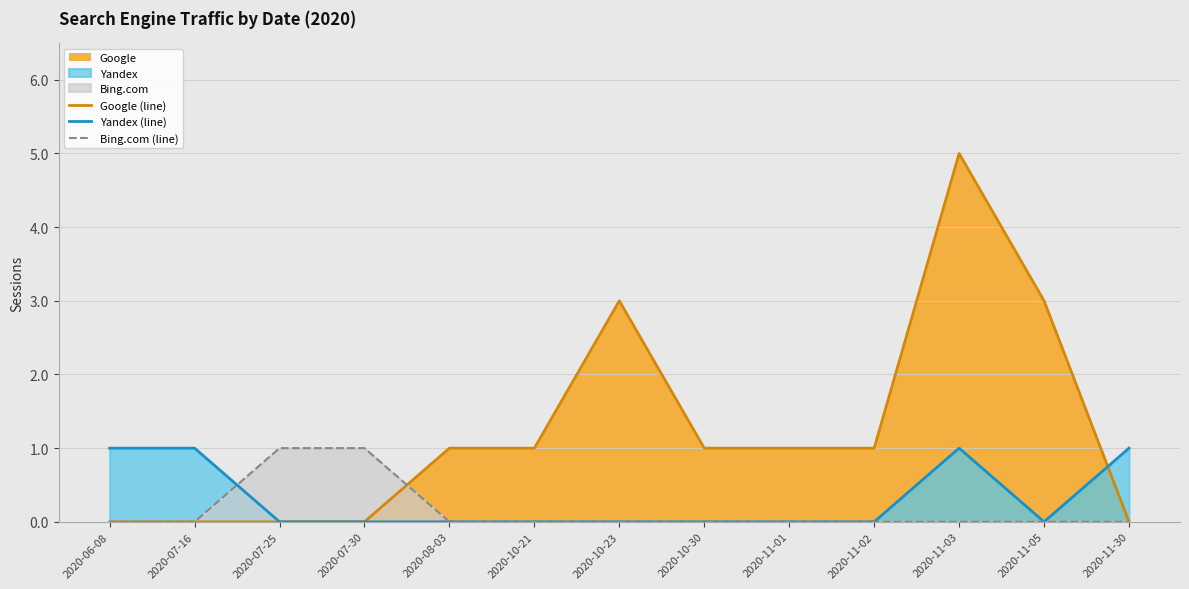

Where is the first local maximum for Yandex (line)?

2020-11-03